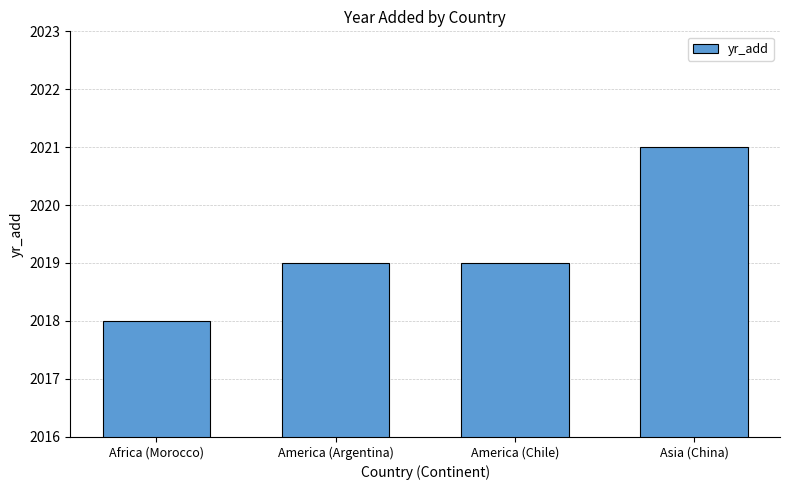

How many data points does each series have?

4